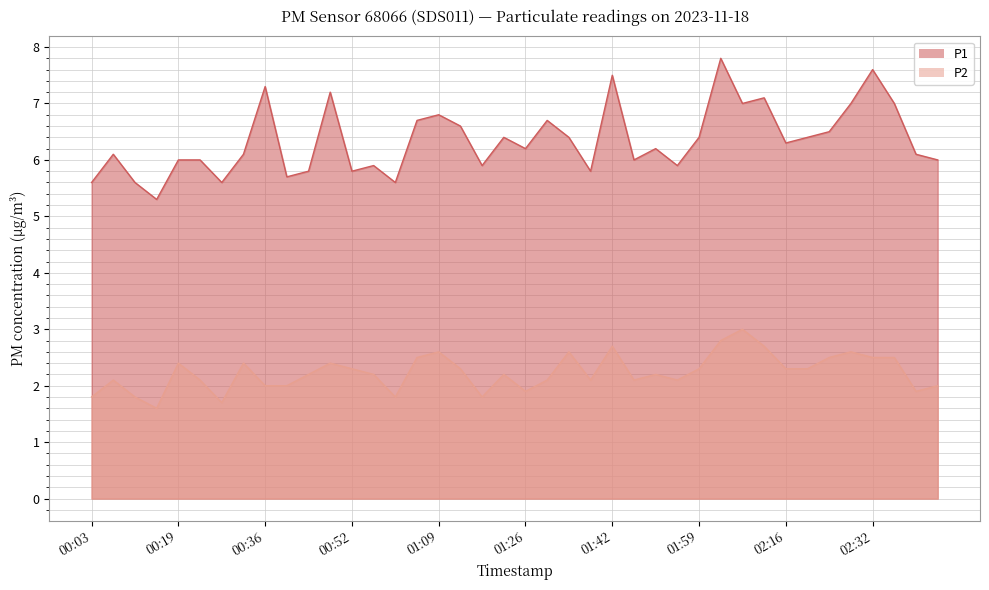

True or false: P1 and P2 intersect in this chart.

False